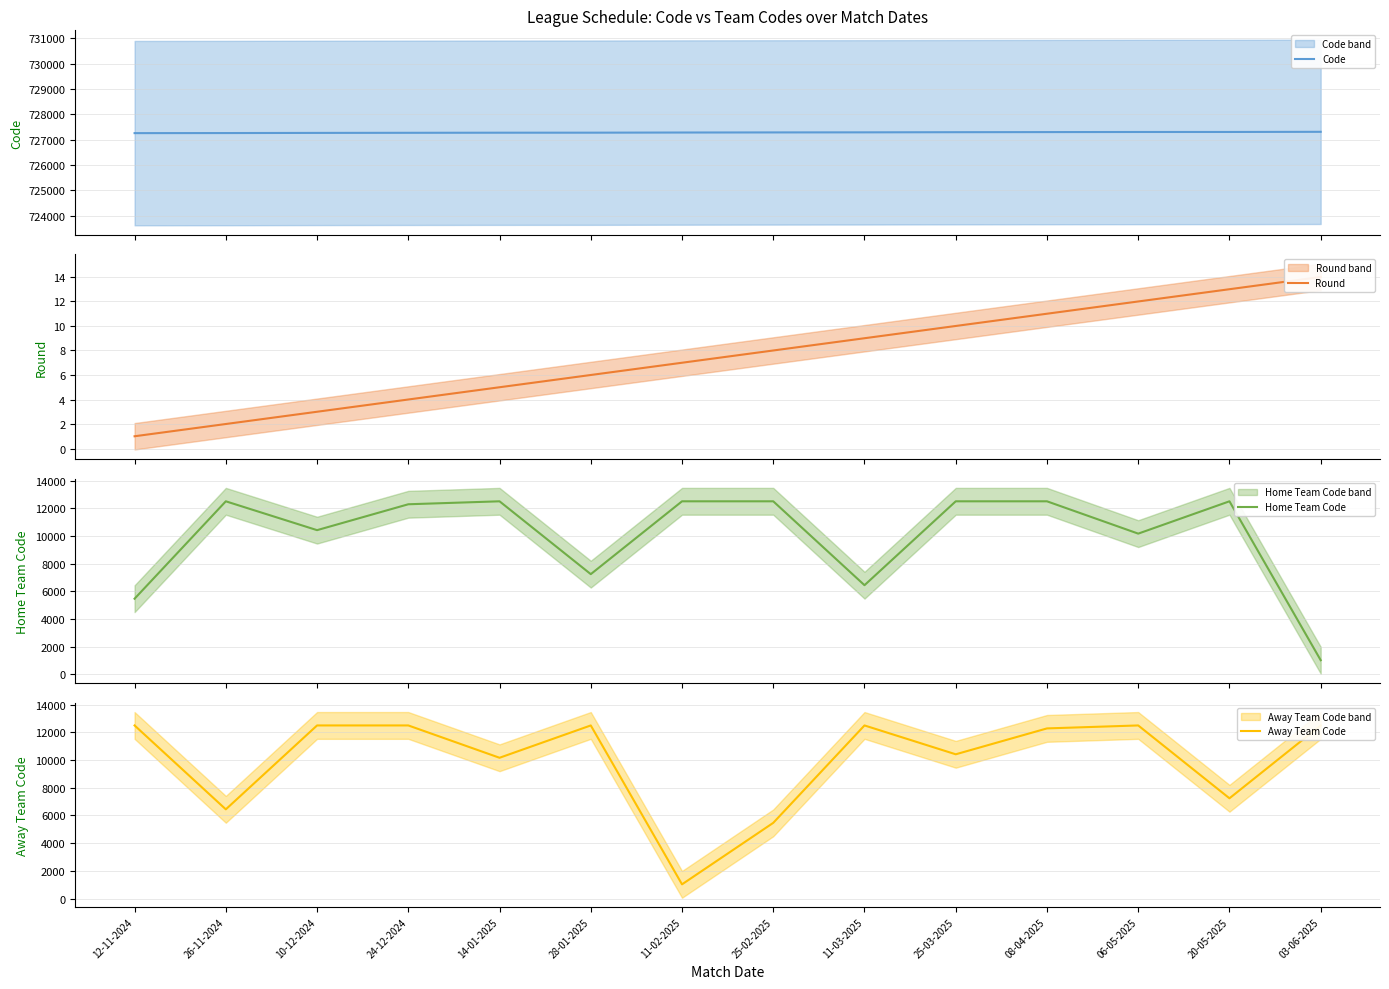

Reading left to right, what are all the values shown in this chart?

Code: 727258	727261	727267	727271	727275	727276	727282	727286	727289	727295	727299	727303	727304	727310
Round: 1	2	3	4	5	6	7	8	9	10	11	12	13	14
Home Team Code: 5468	12504	10420	12290	12504	7242	12504	12504	6444	12504	12504	10169	12504	1026
Away Team Code: 12504	6444	12504	12504	10169	12504	1026	5468	12504	10420	12290	12504	7242	12504